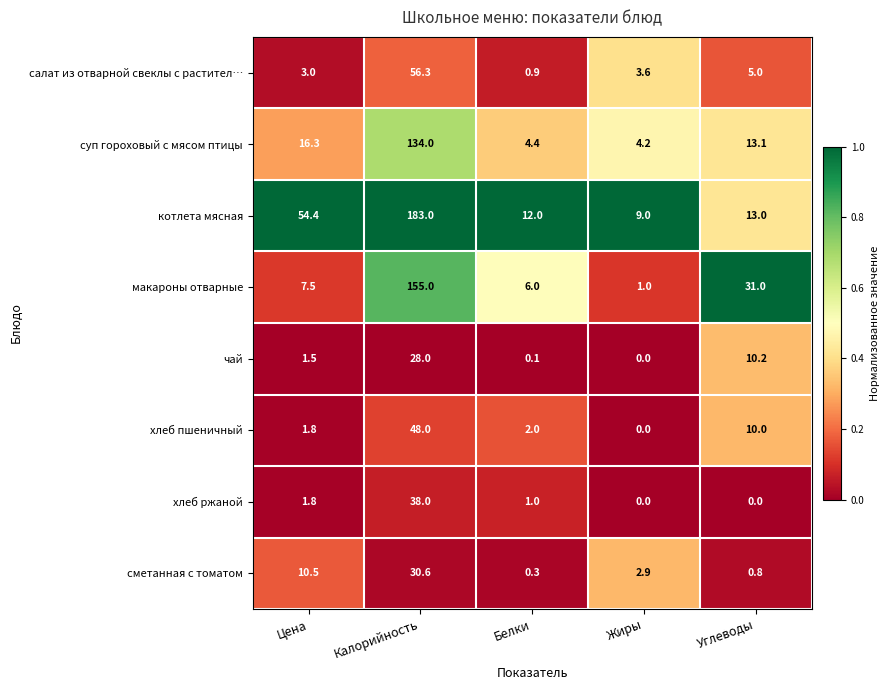

Is it true that котлета мясная equals 183.0 at Калорийность?

True